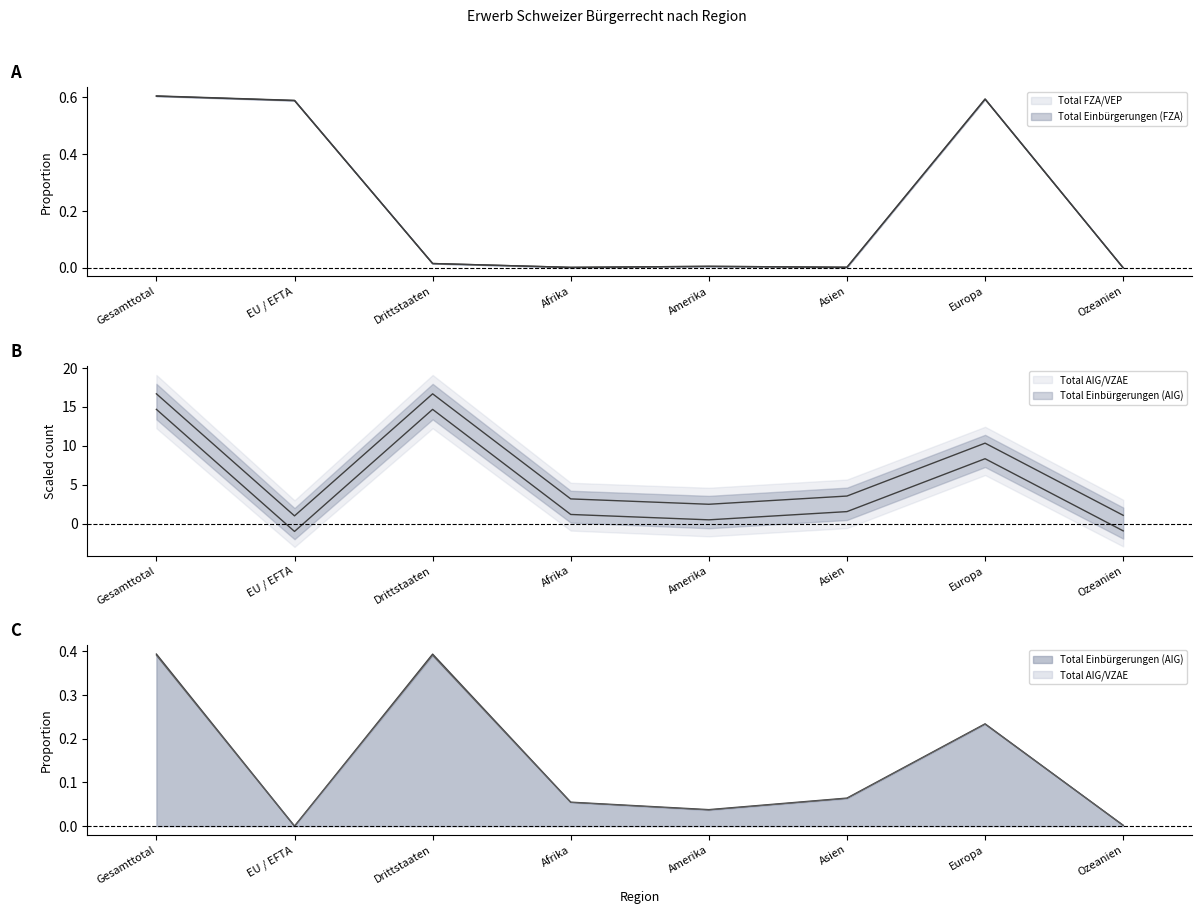

What is the difference between the maximum and minimum values in the Total Einbürgerungen (FZA) series?

0.6